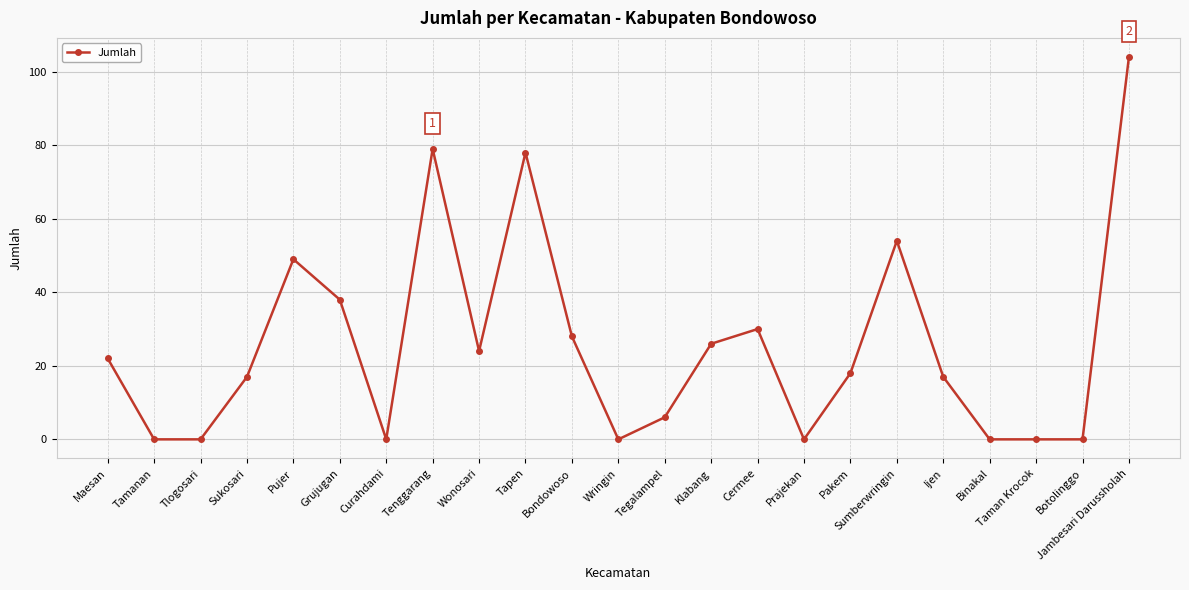

The value at Sukosari is 17. True or false?

True